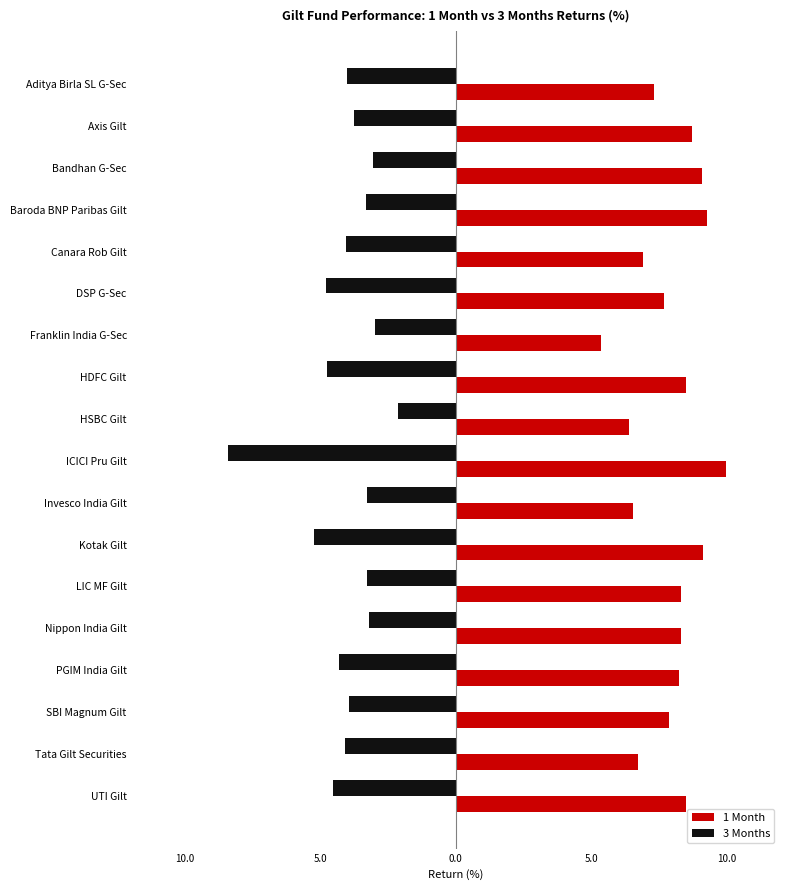

Reading left to right, extract all data points from this chart.

1 Month: 7.3	8.7	9.1	9.3	6.9	7.7	5.4	8.5	6.4	10.0	6.5	9.1	8.3	8.3	8.2	7.9	6.7	8.5
3 Months: -4.0	-3.8	-3.0	-3.3	-4.0	-4.8	-3.0	-4.7	-2.1	-8.4	-3.3	-5.2	-3.3	-3.2	-4.3	-3.9	-4.1	-4.5